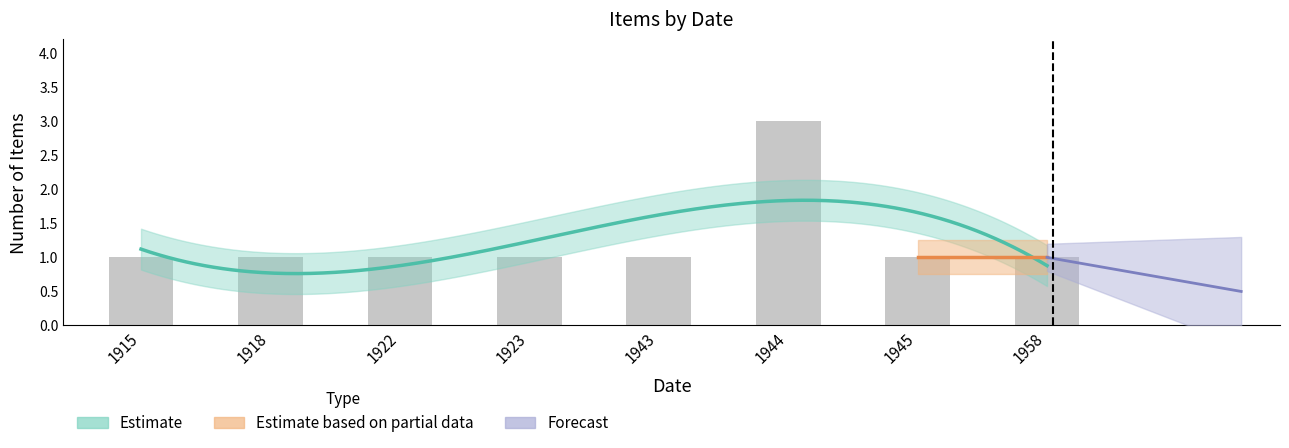

What is the value of the Item Count bar at the 7th from the left?

1